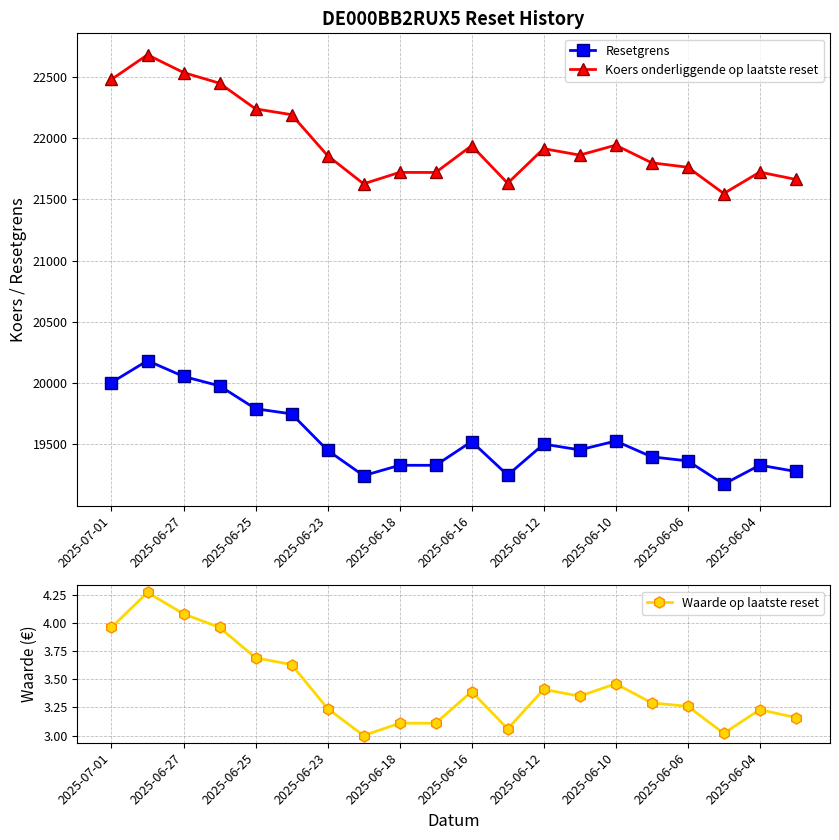

What is the highest value of the Resetgrens series?

20183.8